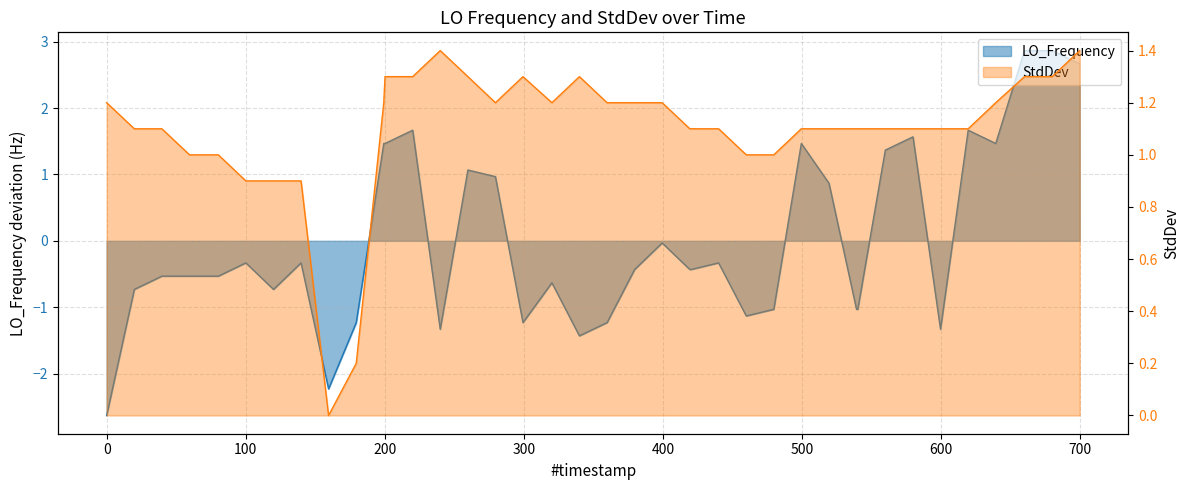

What are all the series names shown in the legend?

LO_Frequency, StdDev